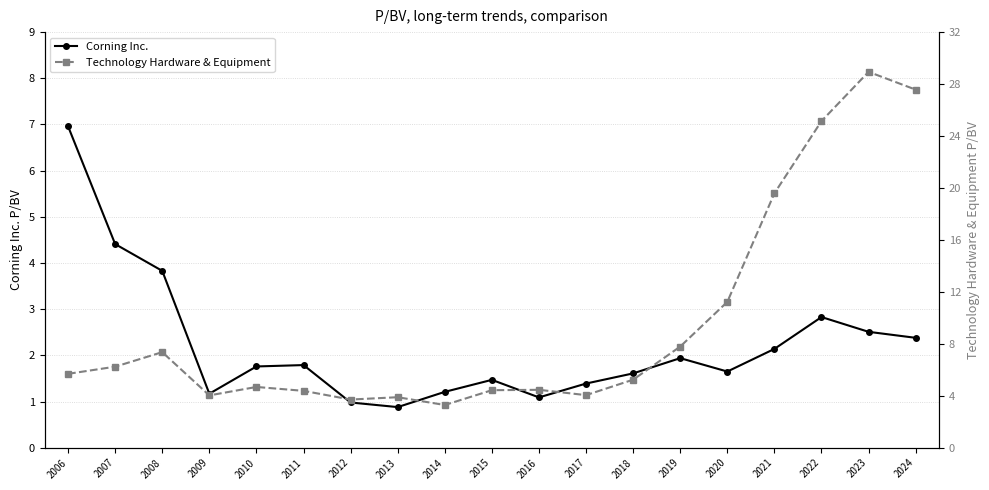

What is the minimum value shown in the chart?

0.9